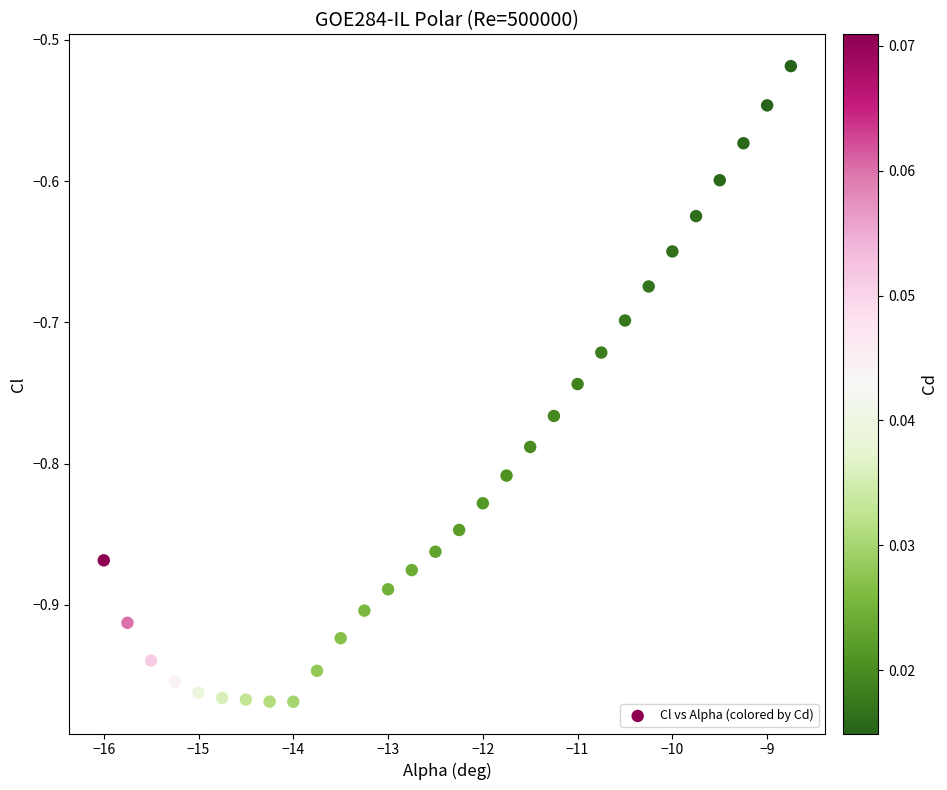

What is the range of X values (max minus min)?

7.2